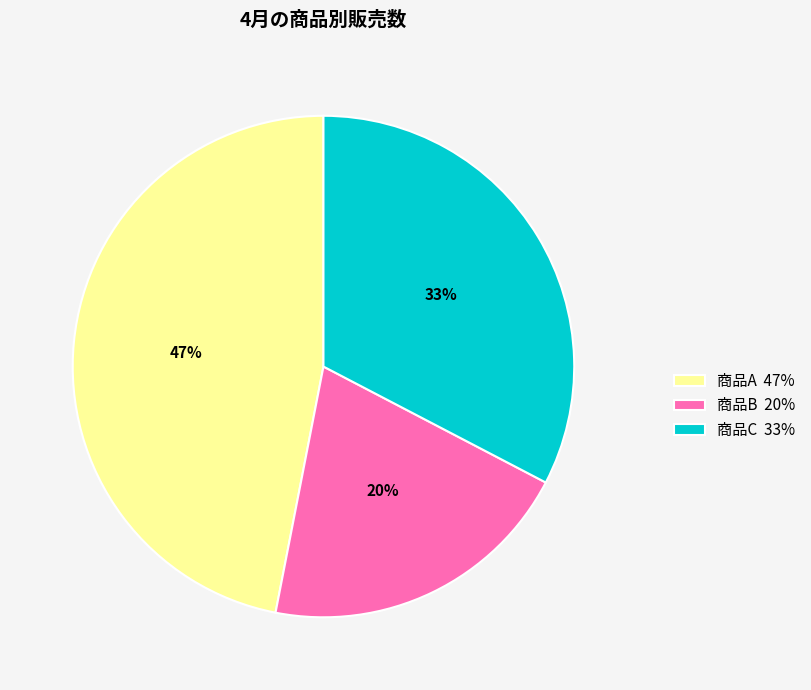

How many segments does this pie chart have?

3